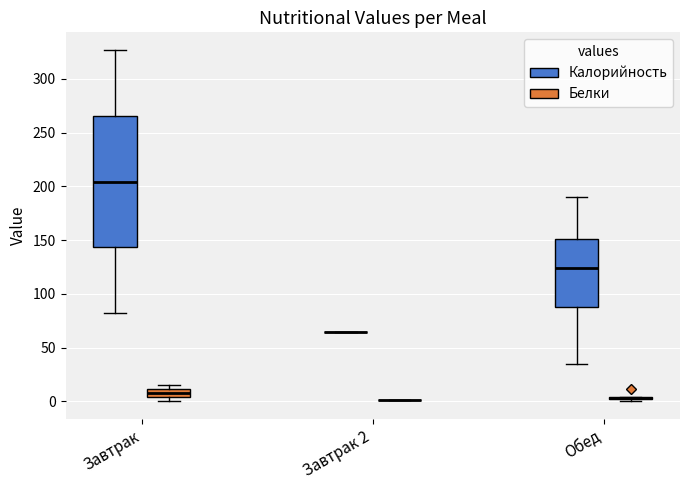

Where is the upper edge of the box for Обед (Калорийность) on the y-axis? The values are not printed on the chart, so give them approximately, as read against the axis.

150